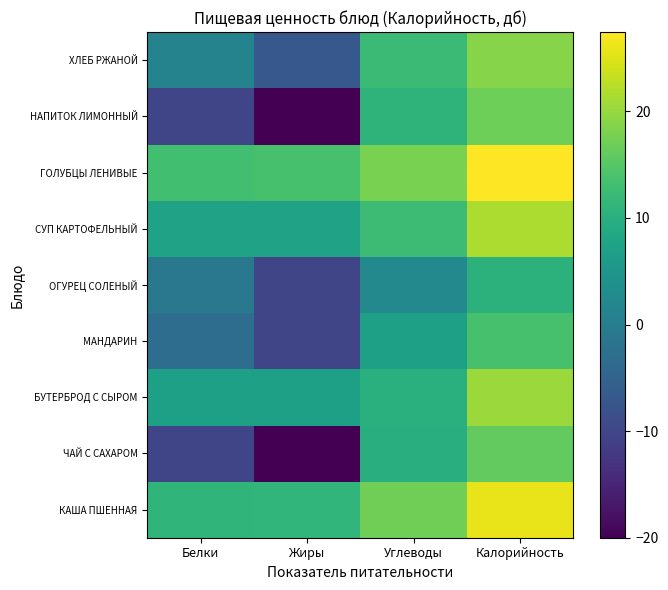

What is the minimum value shown in the chart?

-20.0